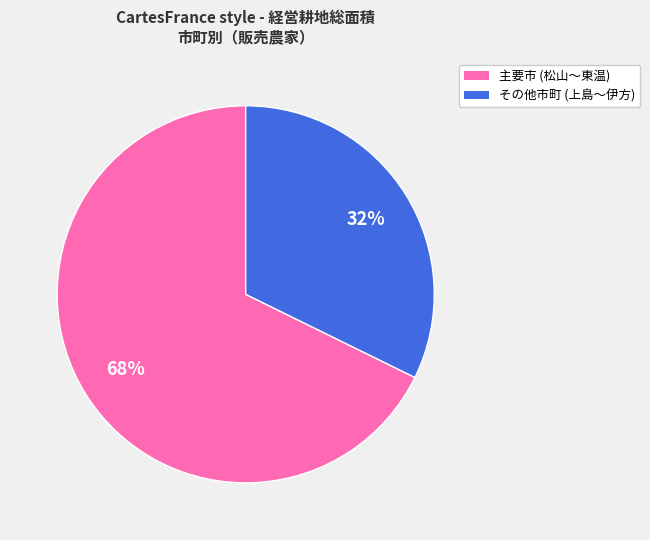

Does any single category account for the majority?

Yes